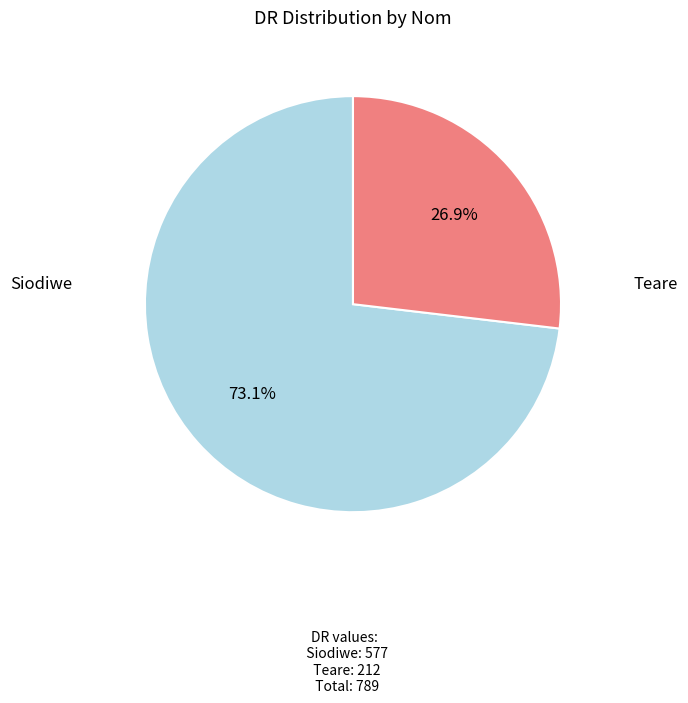

The Teare slice represents 36% of the pie. True or false?

False